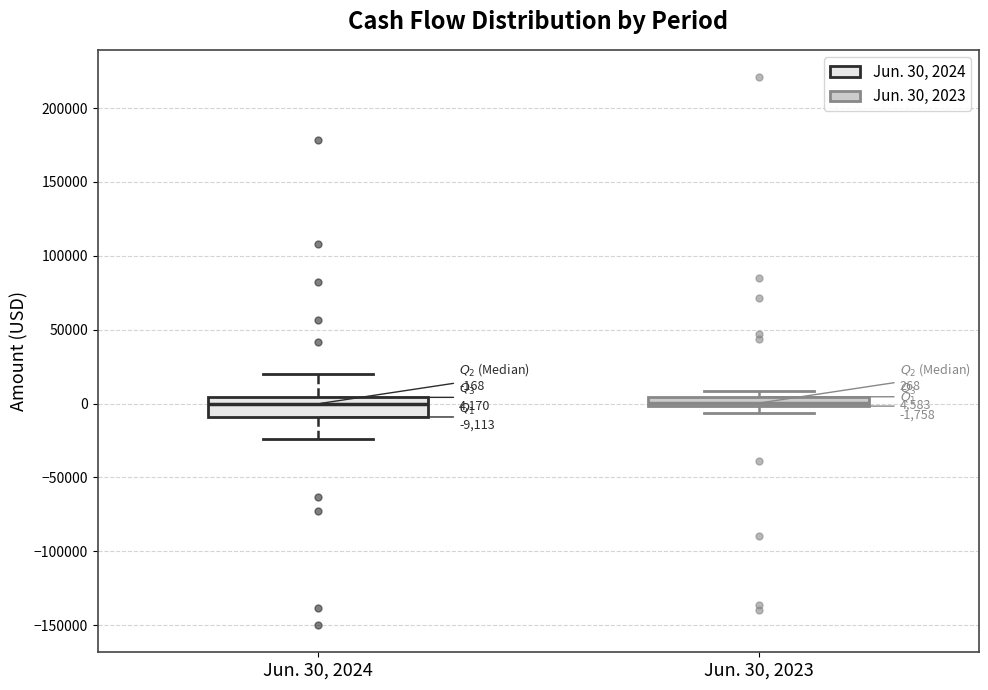

Which box is the tallest, from its lower edge to its upper edge?

Jun. 30, 2024